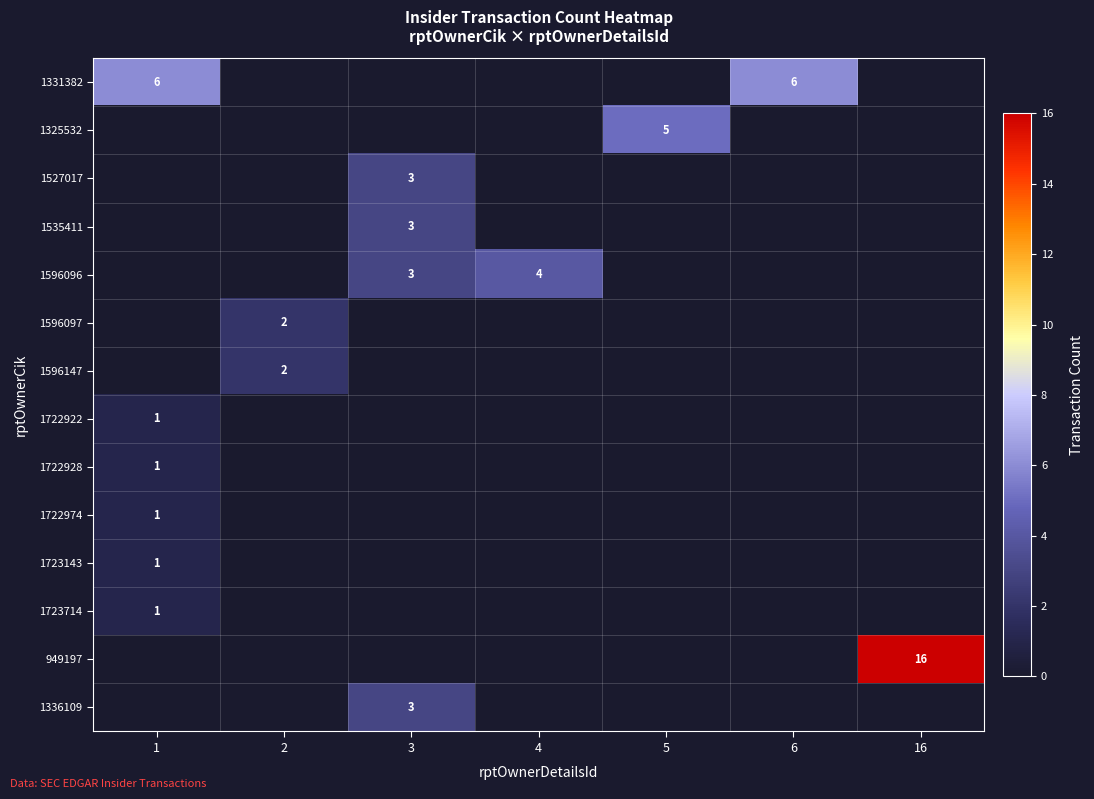

How many data points in 1325532 are above 0?

1